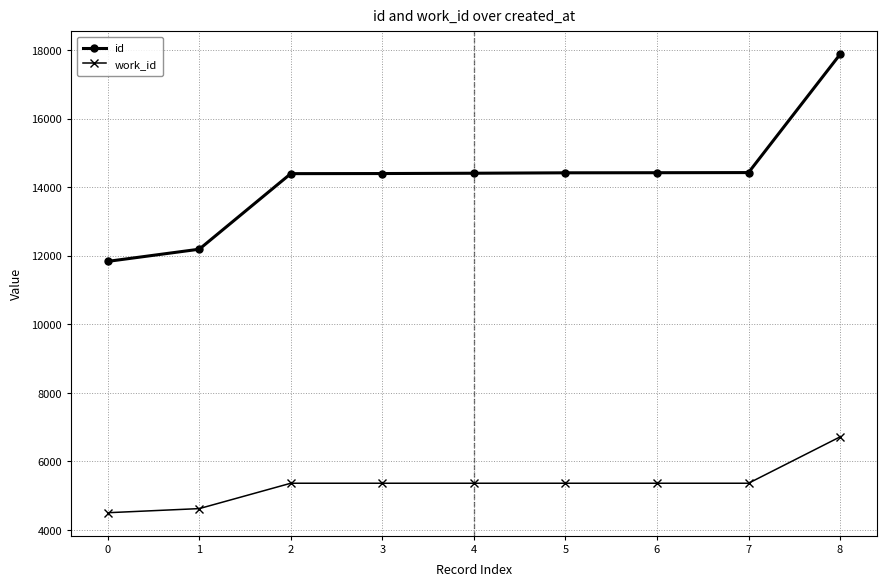

What is the difference between the second highest and second lowest values in the id series?

2235